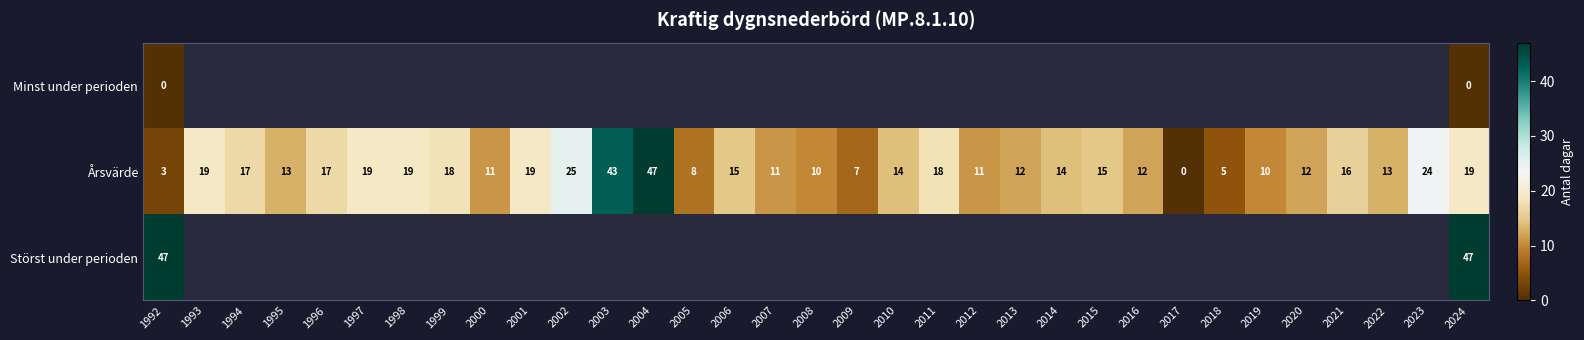

Between 1992 and 1993, which is larger?

1993